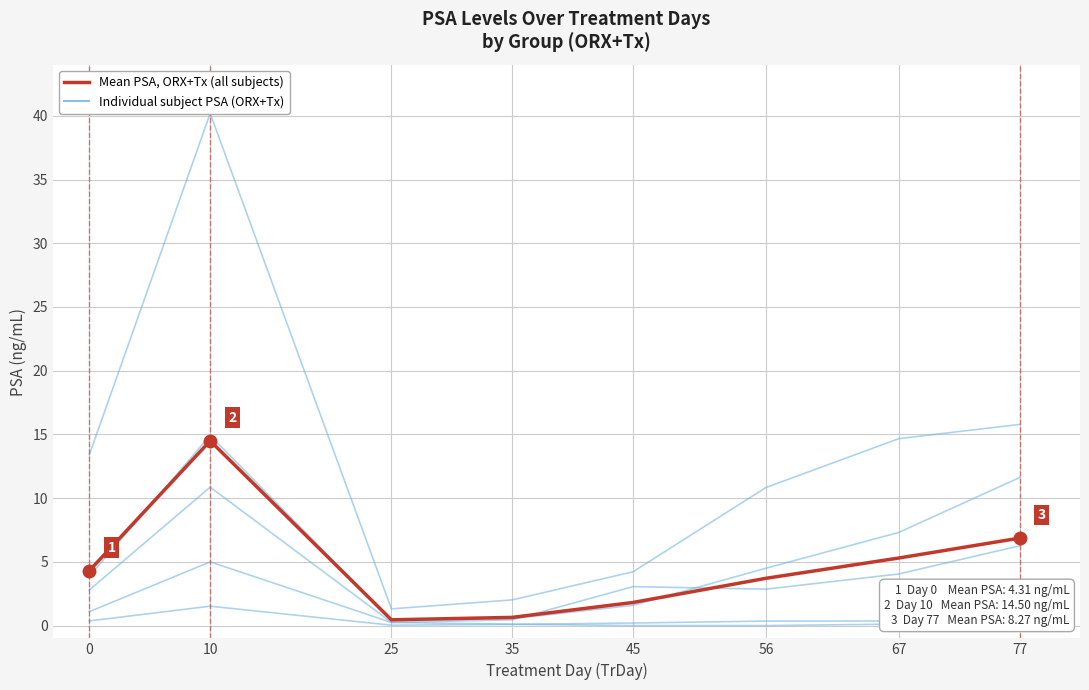

Is it true that ID1 equals 0.3 at 77?

False